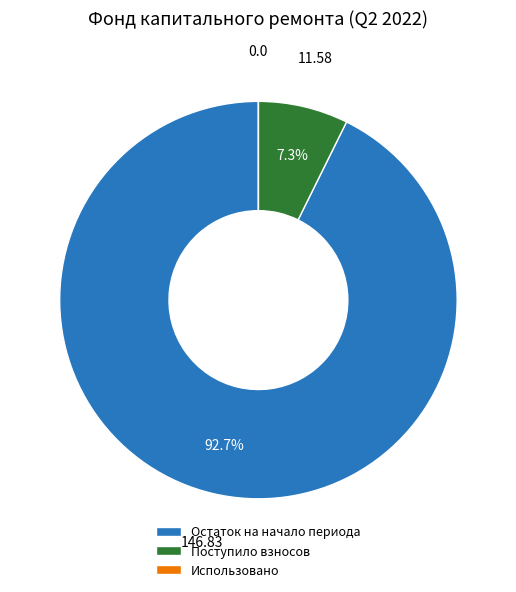

Is it true that Поступило взносов is 19% of the pie?

False